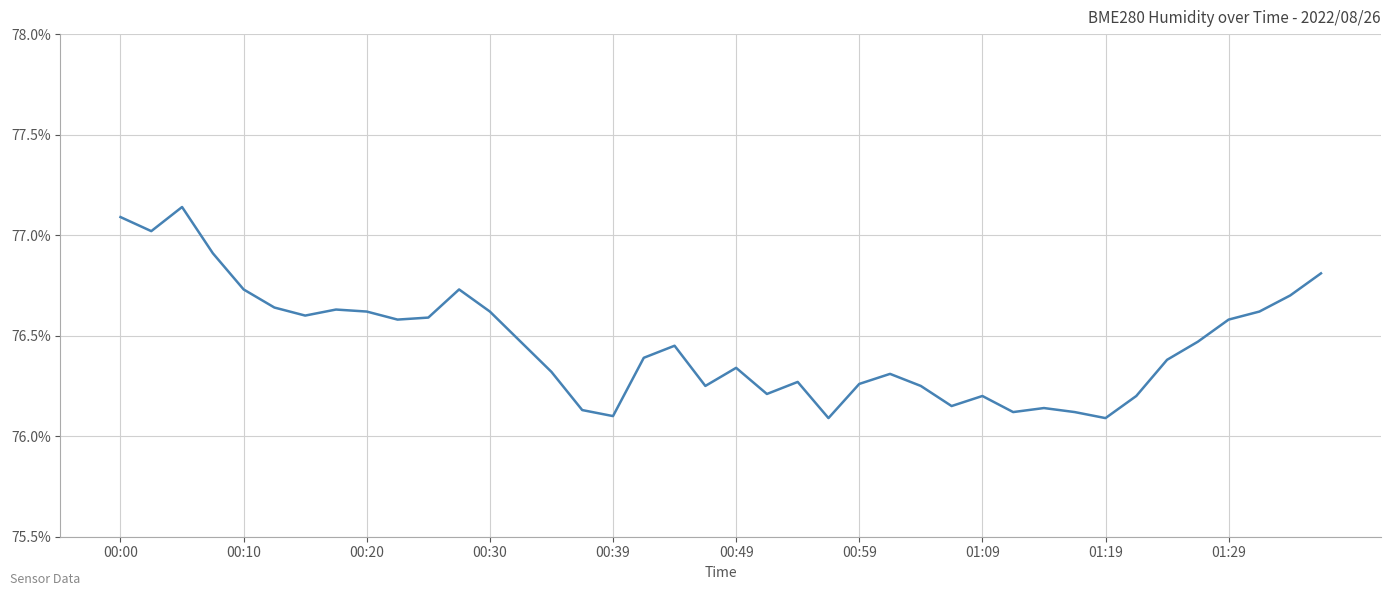

The value at 00:20 is 76.6. True or false?

True